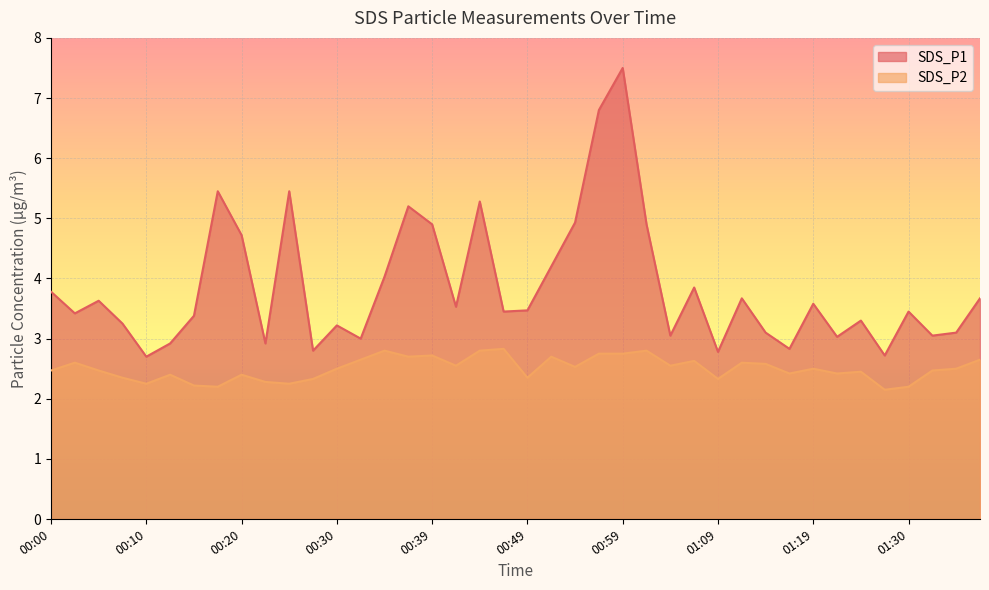

True or false: SDS_P1 and SDS_P2 intersect in this chart.

False